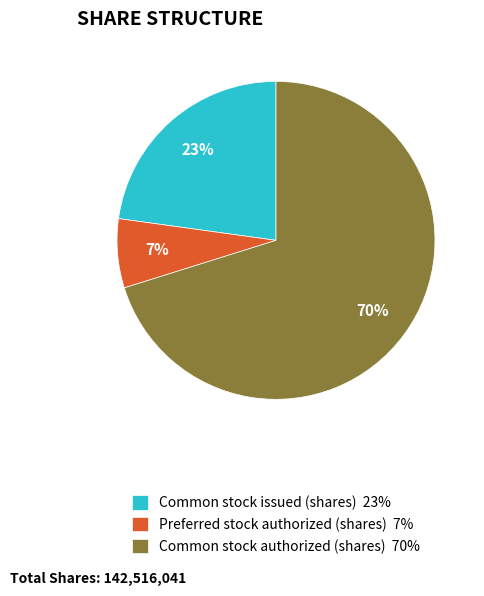

What is the largest slice in the pie chart?

Common stock authorized